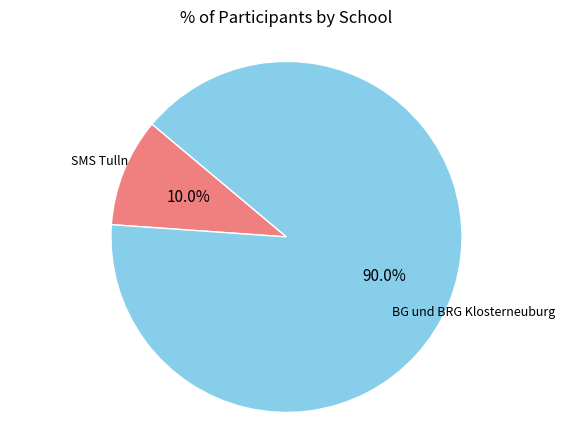

Is there any slice that represents more than half of the pie?

Yes